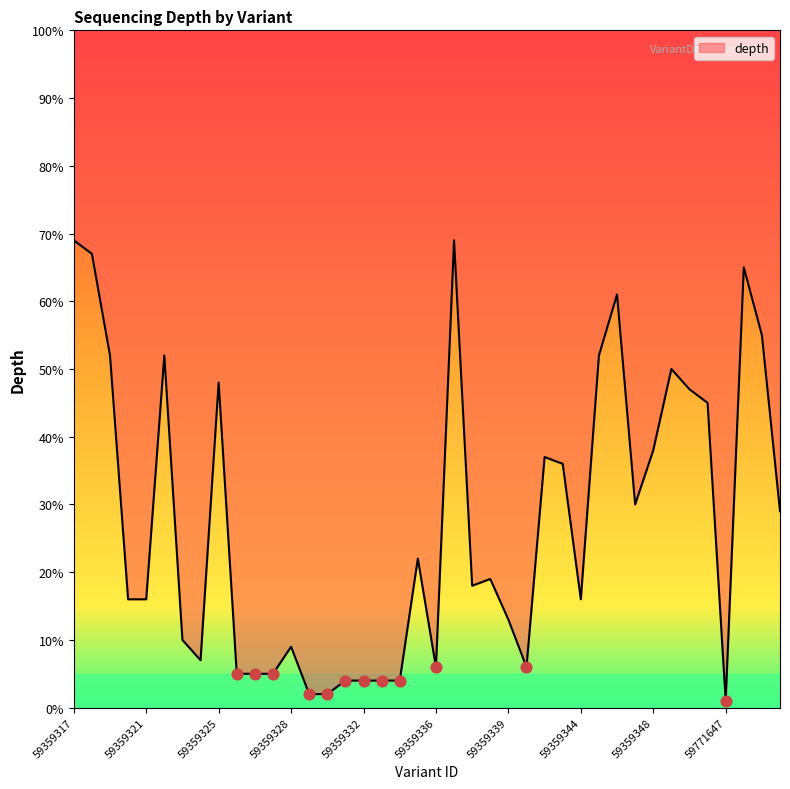

Approximately how many times larger is the value at 59359319 compared to 59359320?

3.2